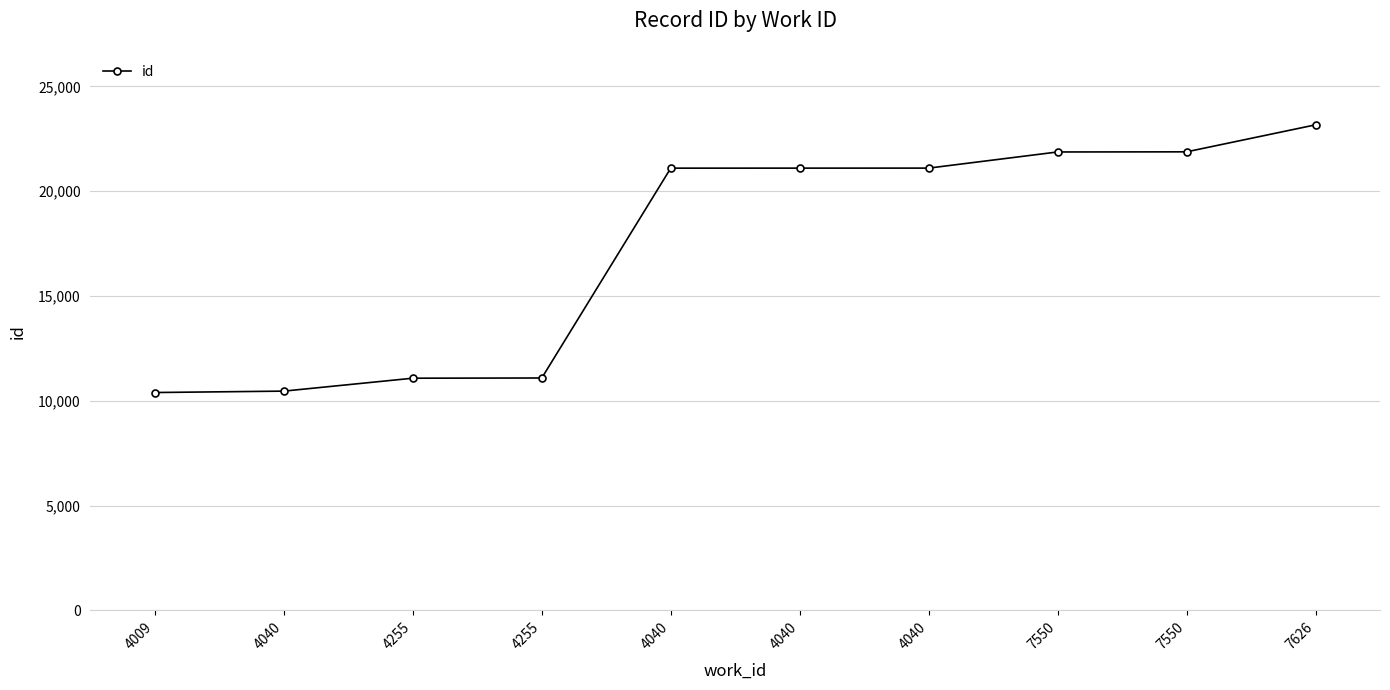

What is the difference between the maximum and minimum values?

12768